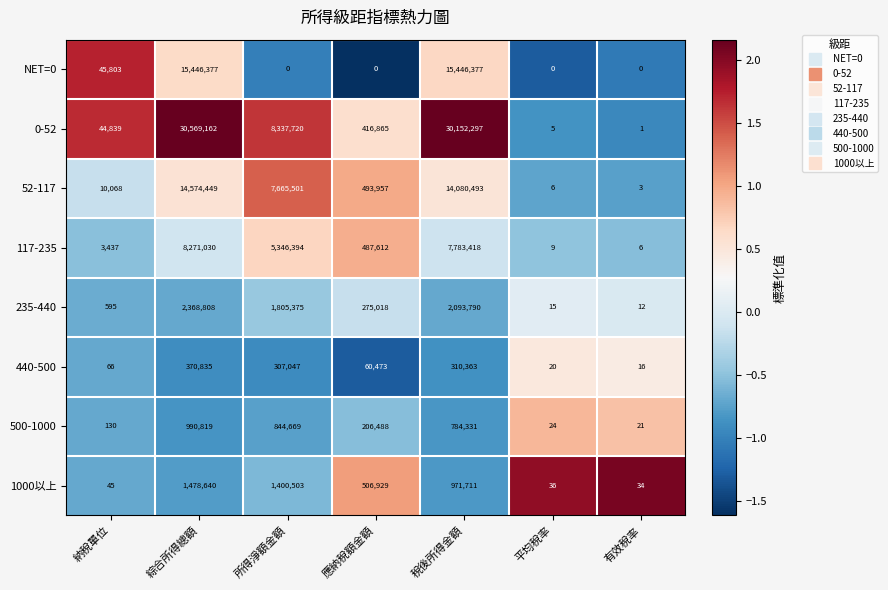

What is the difference between the maximum and minimum values in the 1000以上 series?

1478606